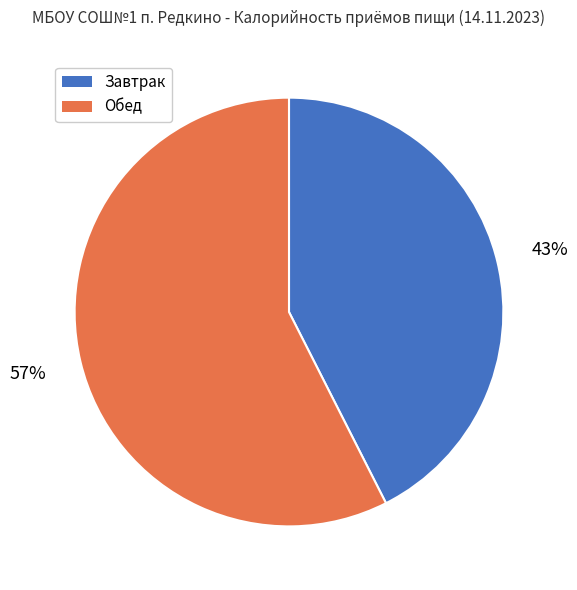

The Обед slice represents 57% of the pie. True or false?

True